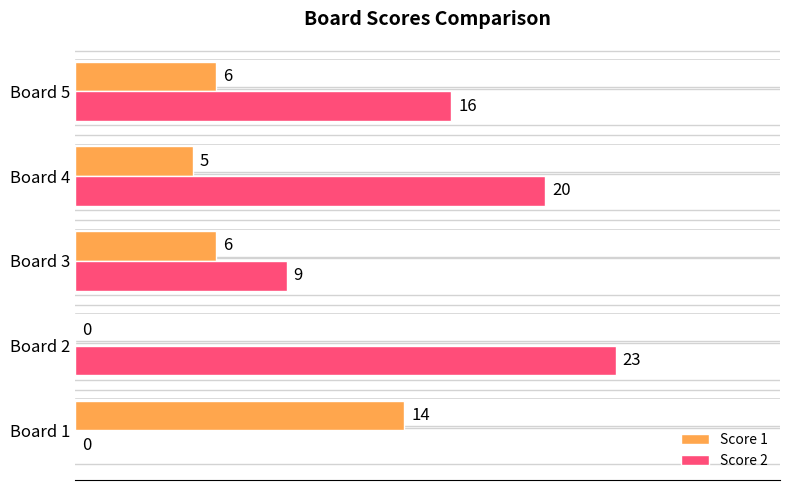

Which series changed the most between Board 4 and Board 5?

Score 2